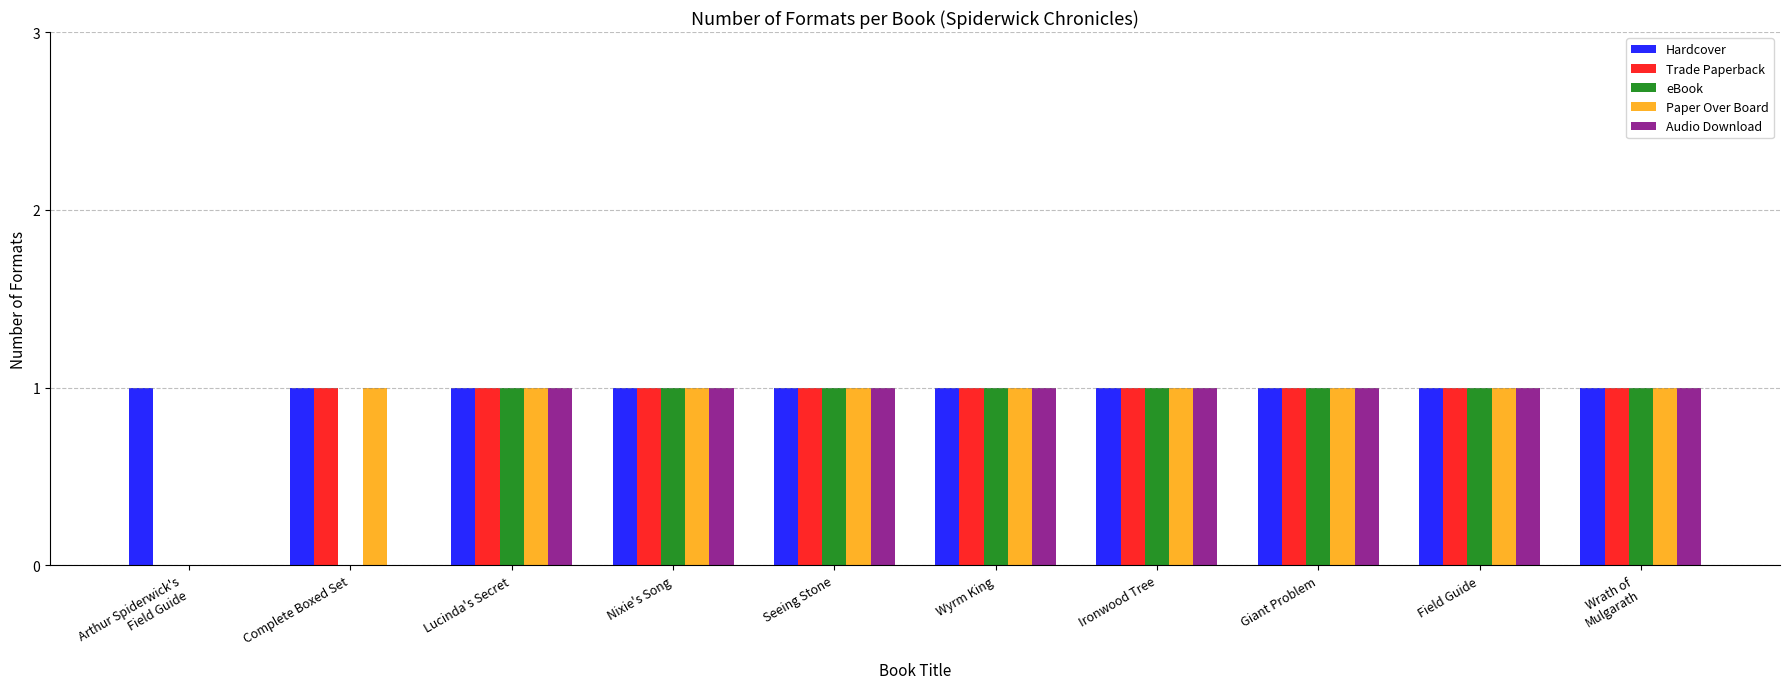

What is the sum of all Audio Download values?

8